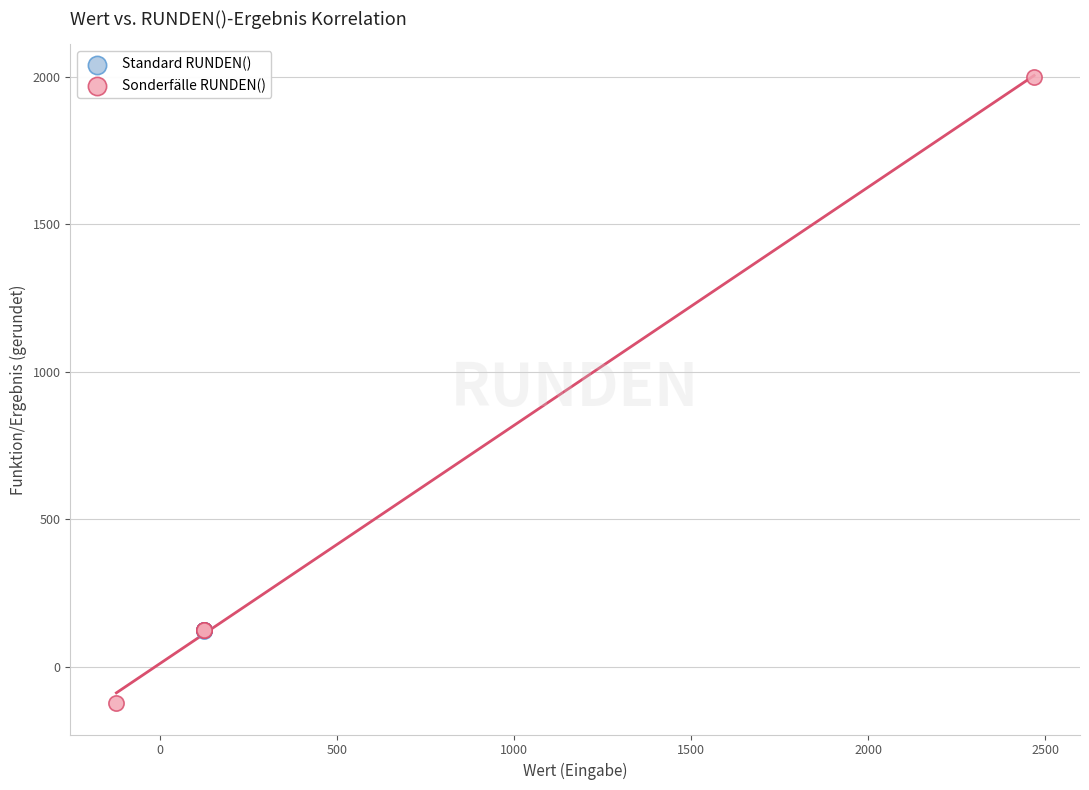

Which series has the widest spread of Y values?

Sonderfälle RUNDEN()